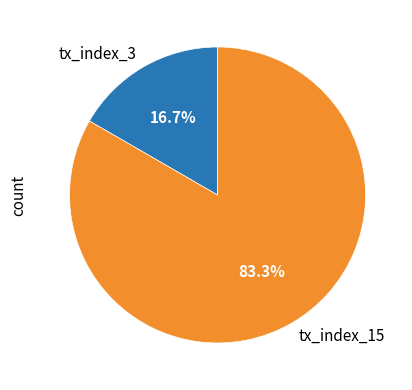

To the nearest percent, what is the difference between the tx_index_3 and tx_index_15 slice percentages?

67%